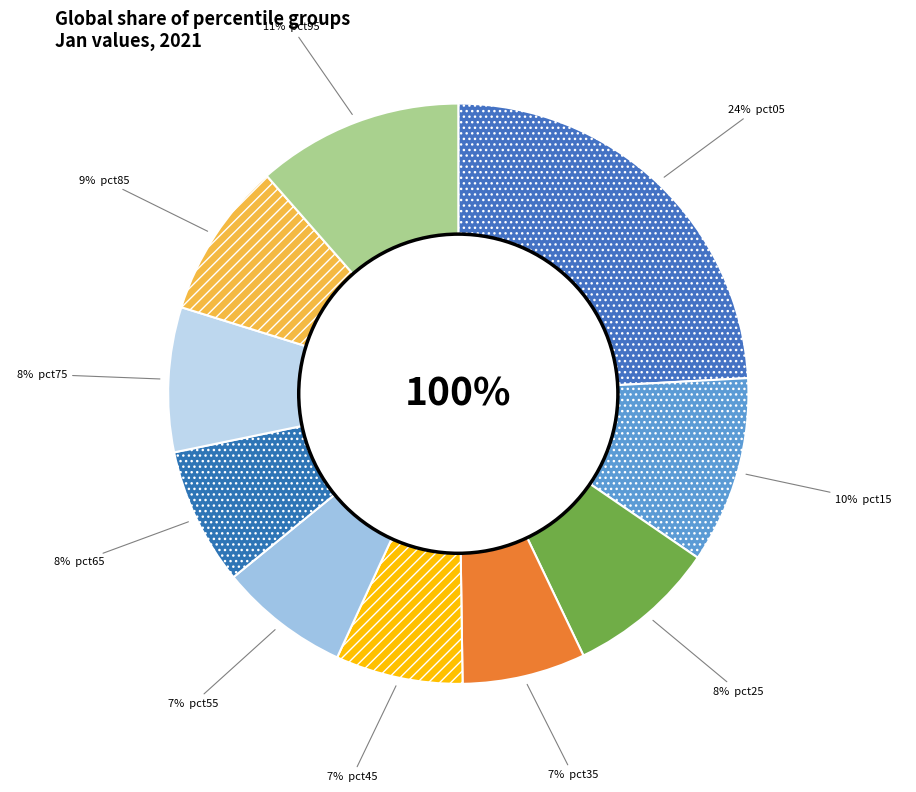

To the nearest percent, what is the average slice percentage?

10%